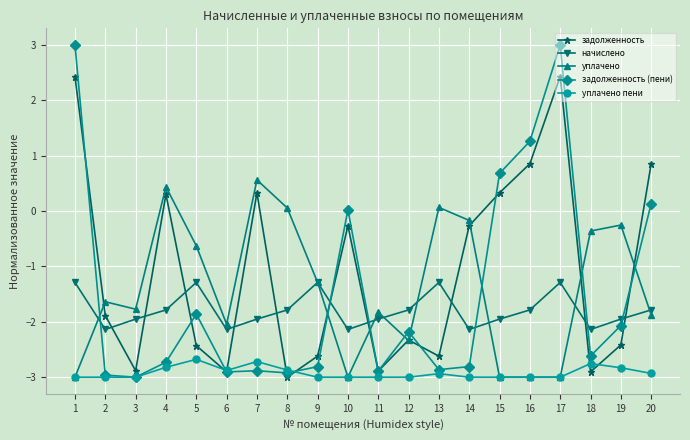

What is the minimum value shown in the chart?

-3.0